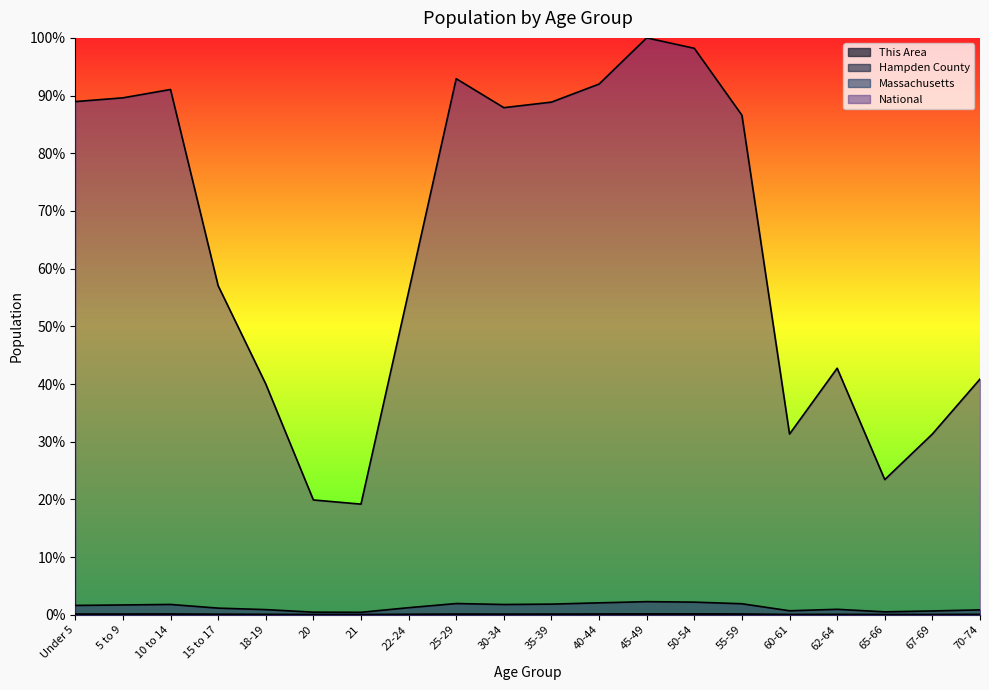

Rank the series at 55-59 from highest to lowest value.

National, Massachusetts, Hampden County, This Area